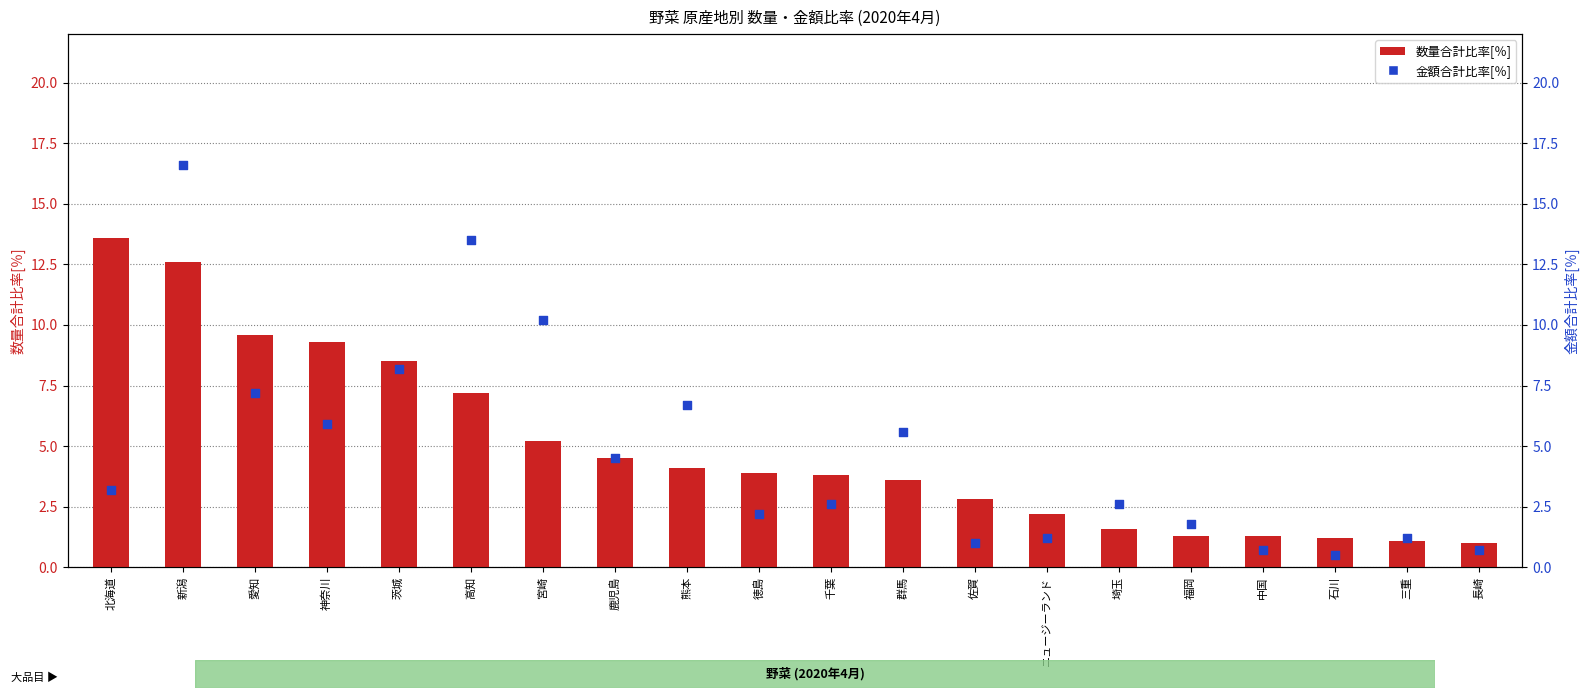

Which series reaches the maximum Y coordinate?

金額合計比率[％]